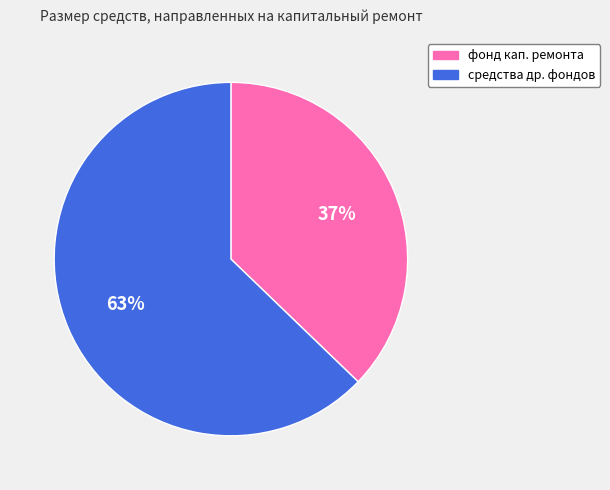

Is it true that фонд кап. ремонта is 27% of the pie?

False